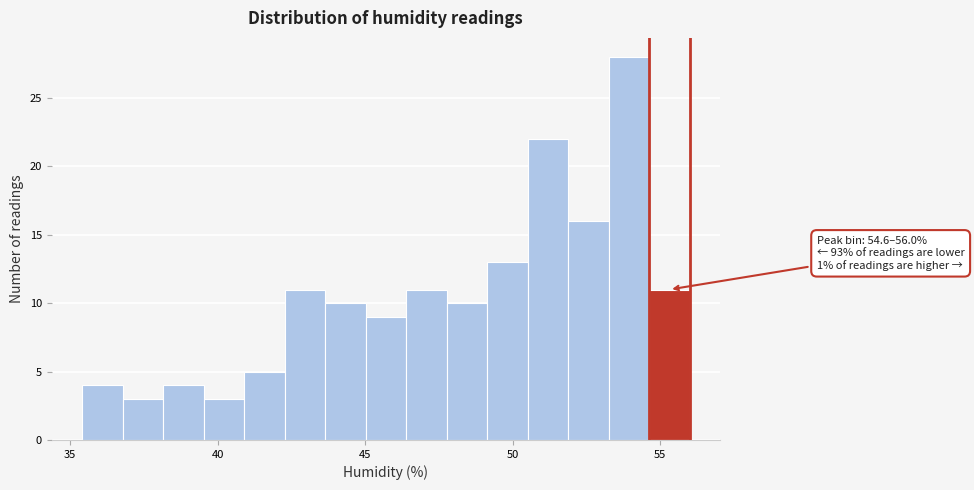

Read against the x-axis, roughly where is the centre of the tallest bar?

54.0